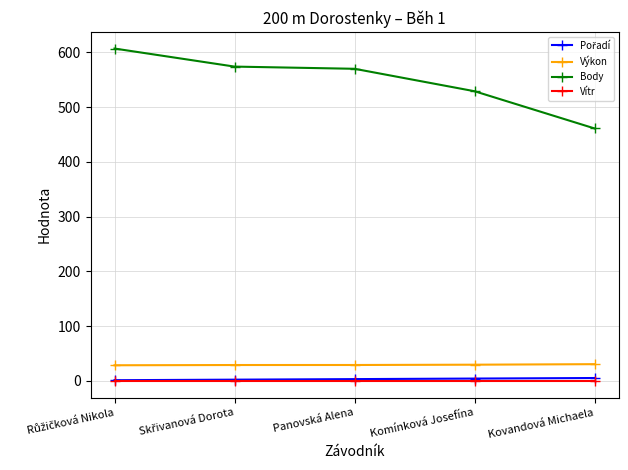

At how many categories does at least one series exceed 321?

5